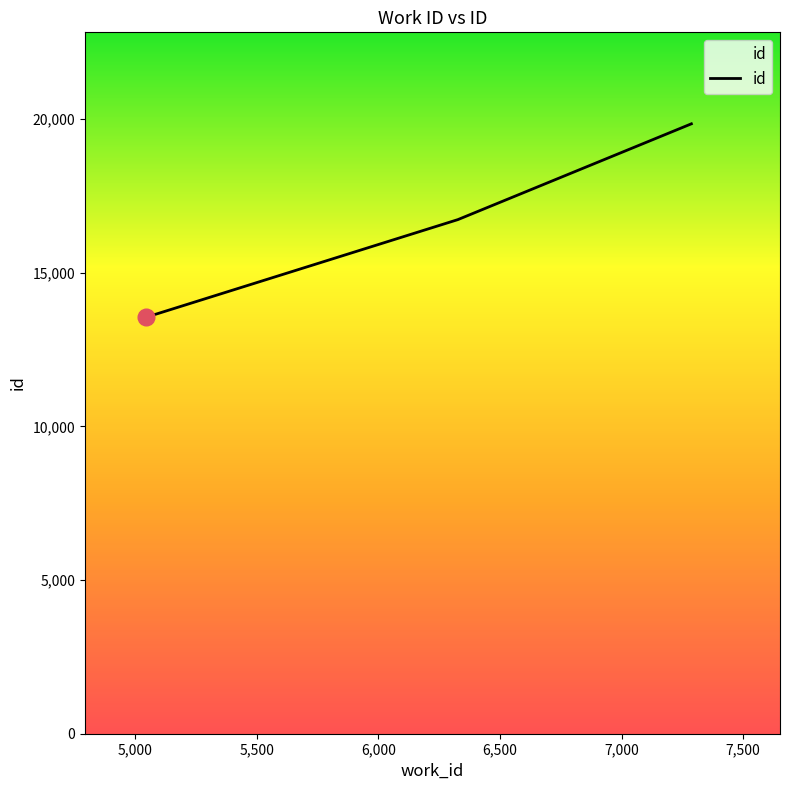

What is the difference between the maximum and minimum values?

6292